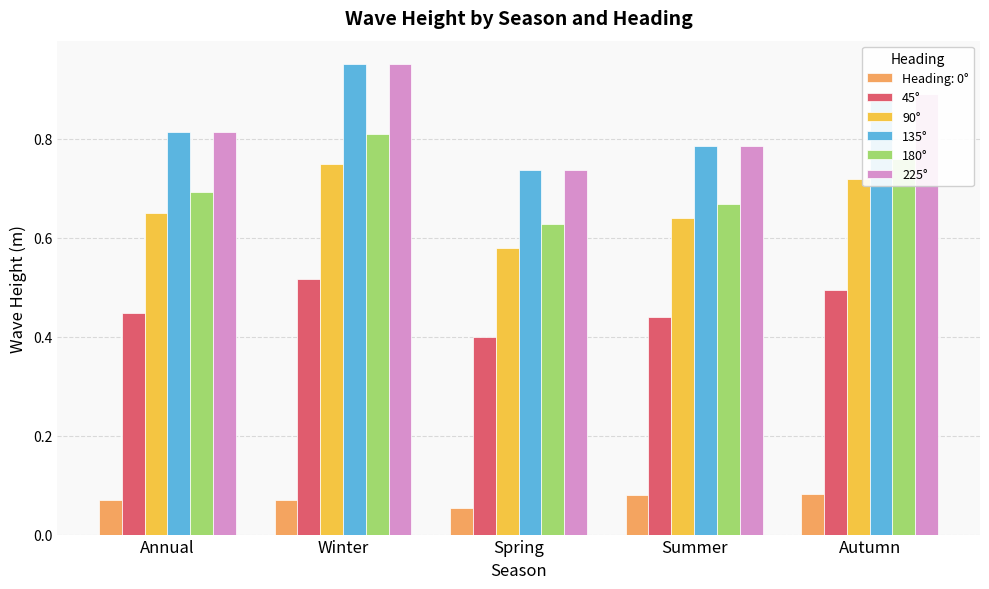

What is the label of the 5th bar from the right?

Annual